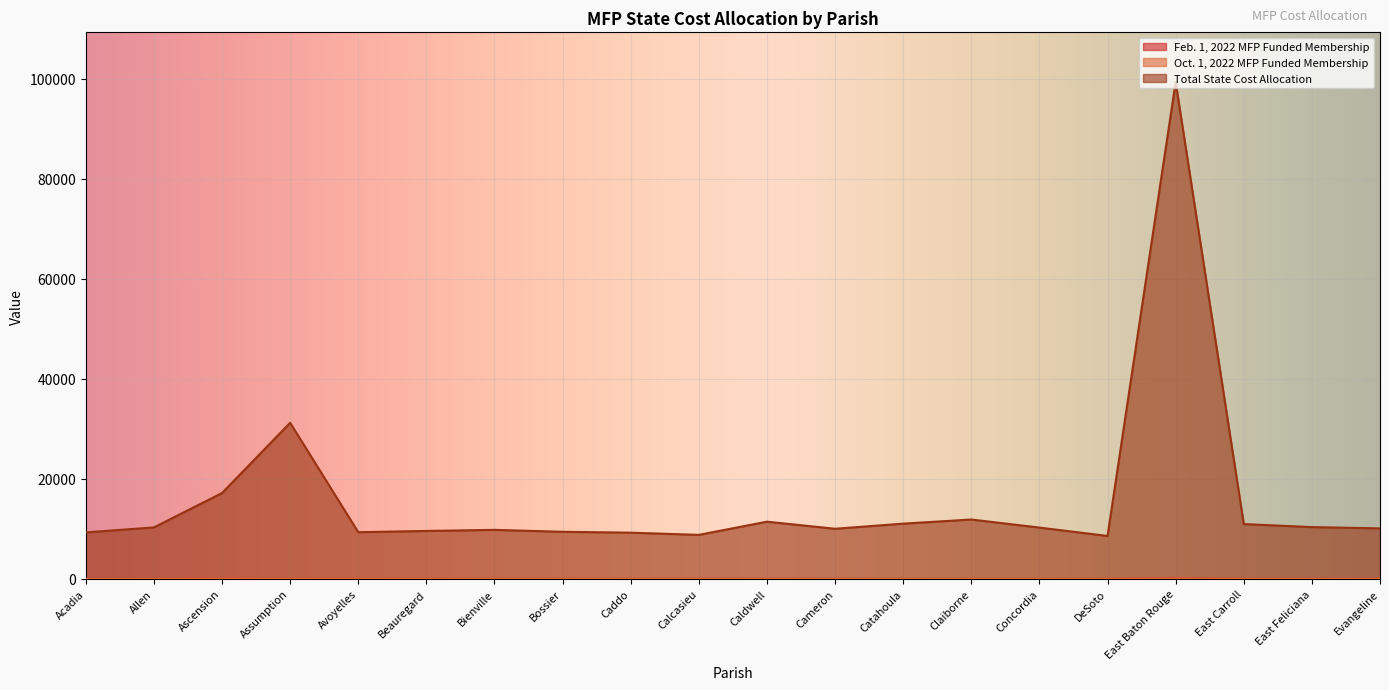

In Total State Cost Allocation, how many points are lower than both neighbors (excluding endpoints)?

4